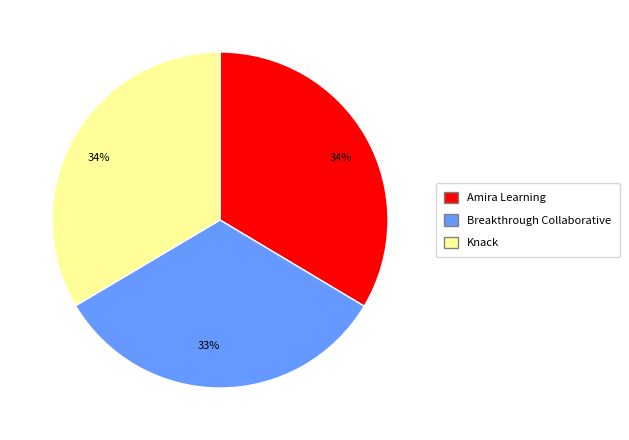

To the nearest percent, what is the difference between the largest and smallest slice percentages?

1%